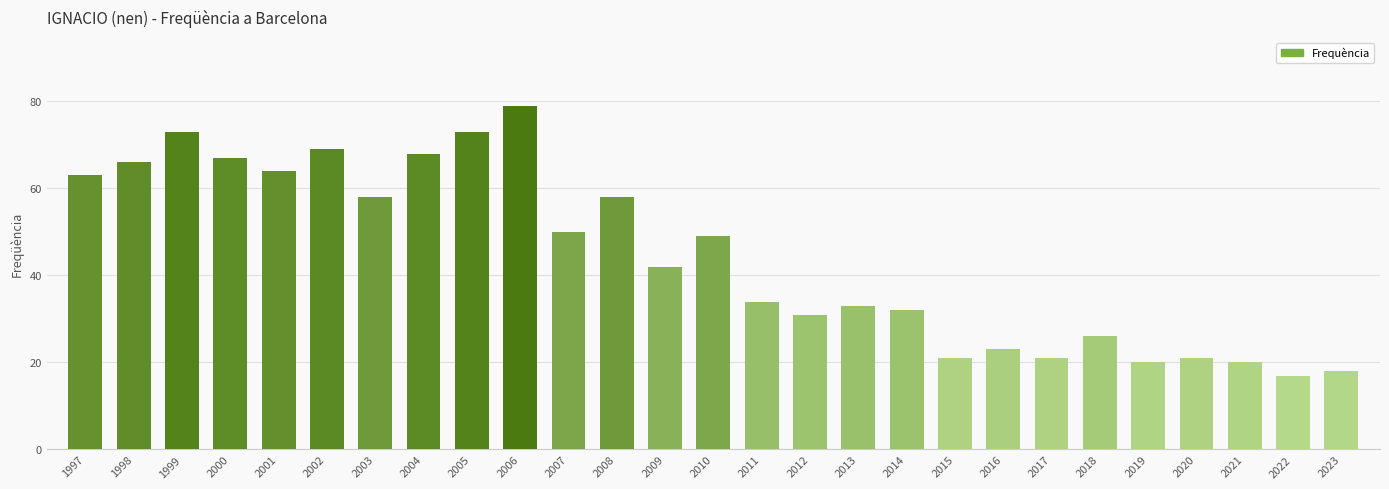

The chart shows a value of 32 at 2014. True or false?

True